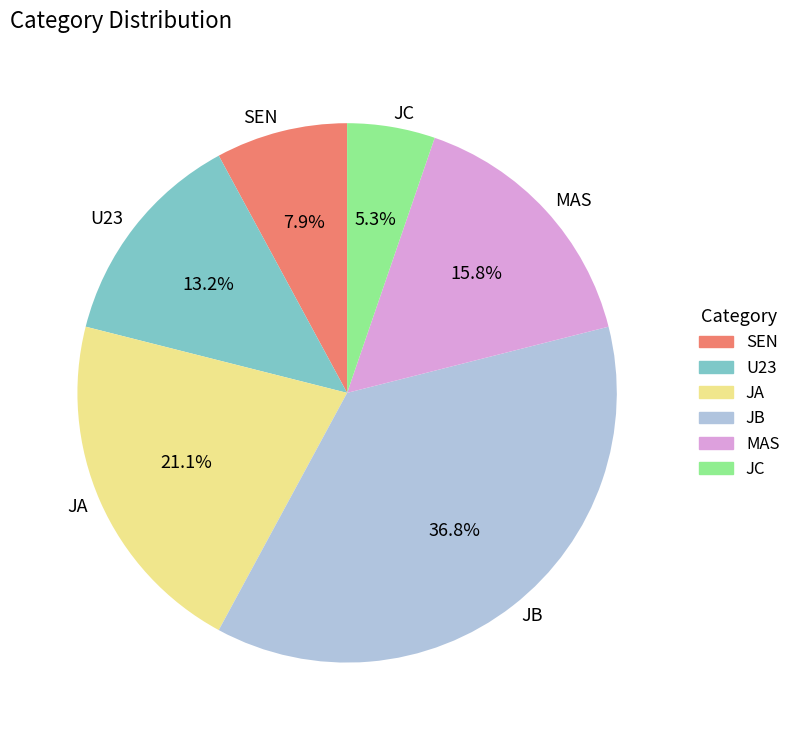

Which slice is the largest?

JB